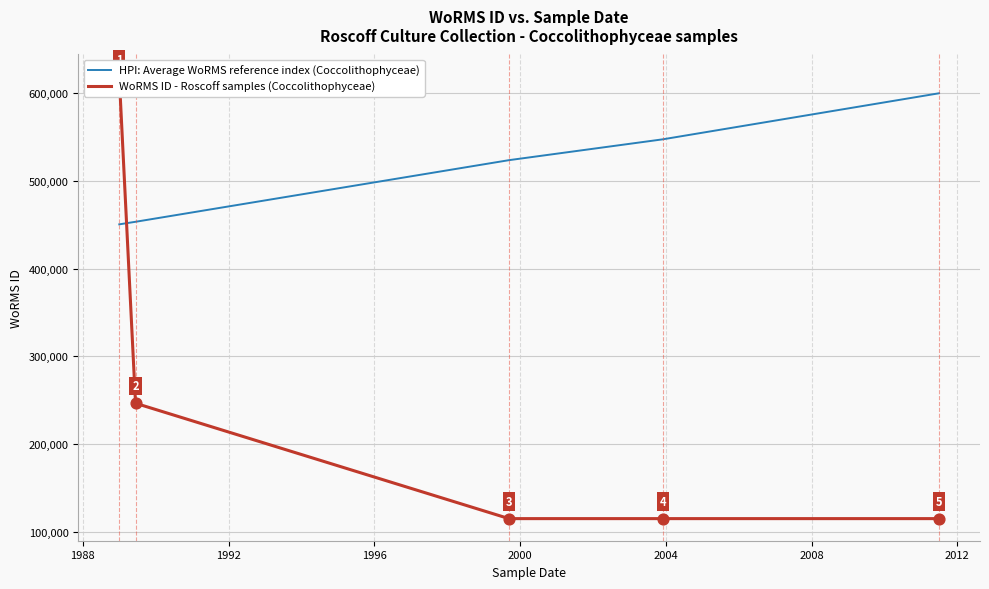

At how many categories does at least one series exceed 505394?

4